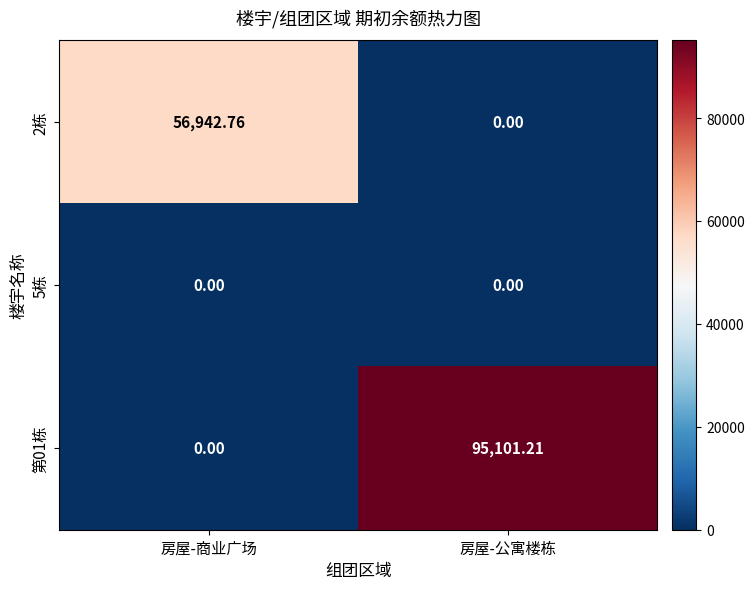

At which label does 第01栋 first exceed 95101?

房屋-公寓楼栋